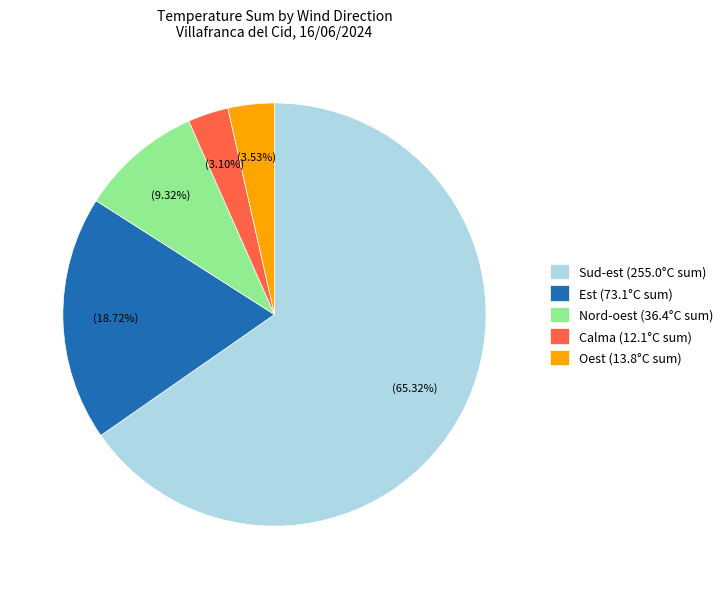

How many segments does this pie chart have?

5